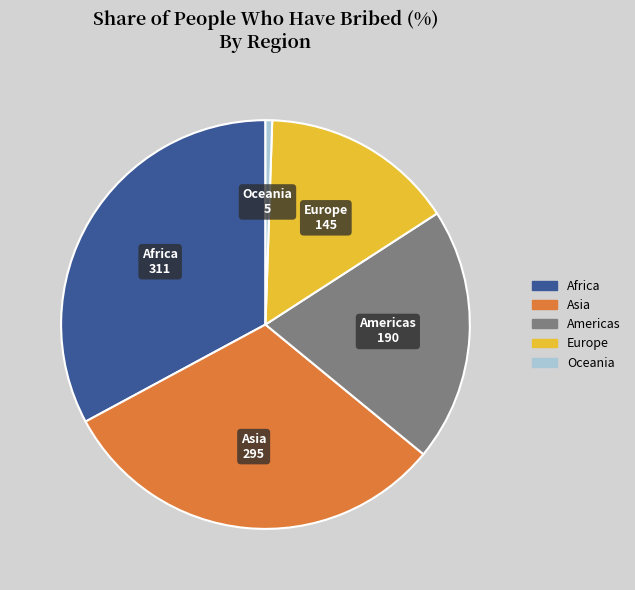

Is there a majority slice in this chart?

No